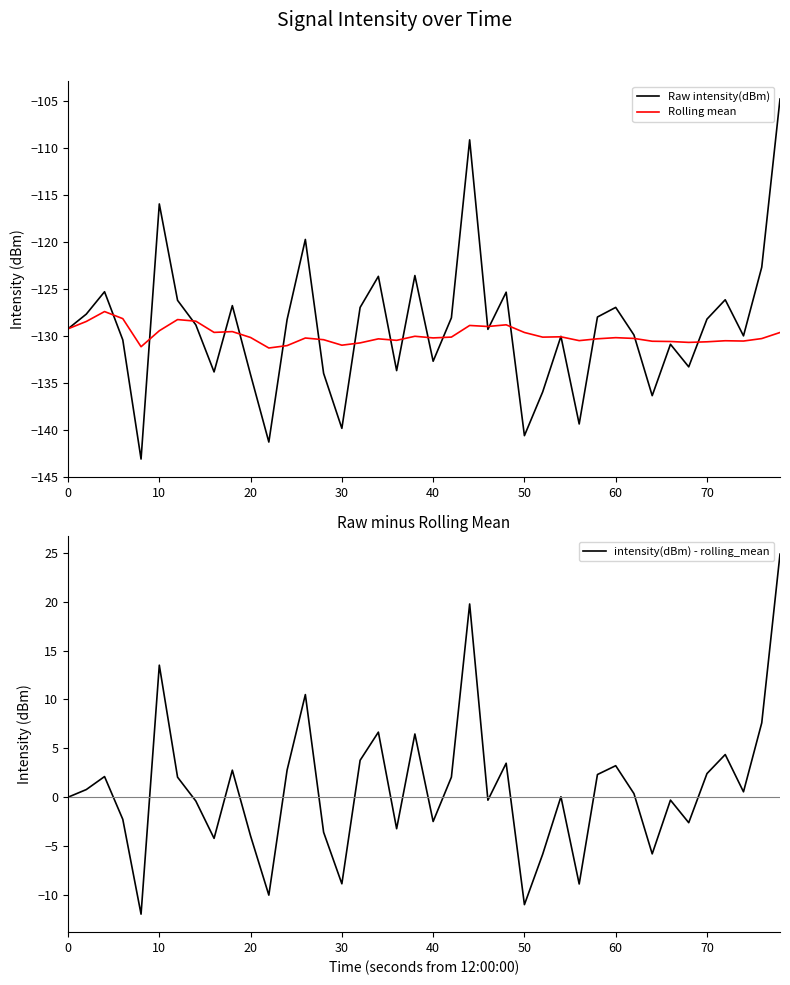

Which series has the largest range (max minus min)?

Raw intensity(dBm)